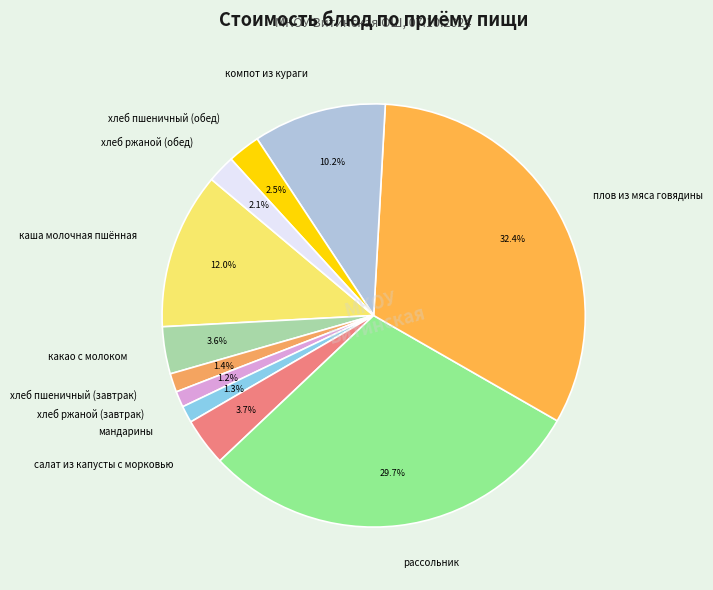

What portion of the pie excludes хлеб пшеничный (обед)?

97.5%